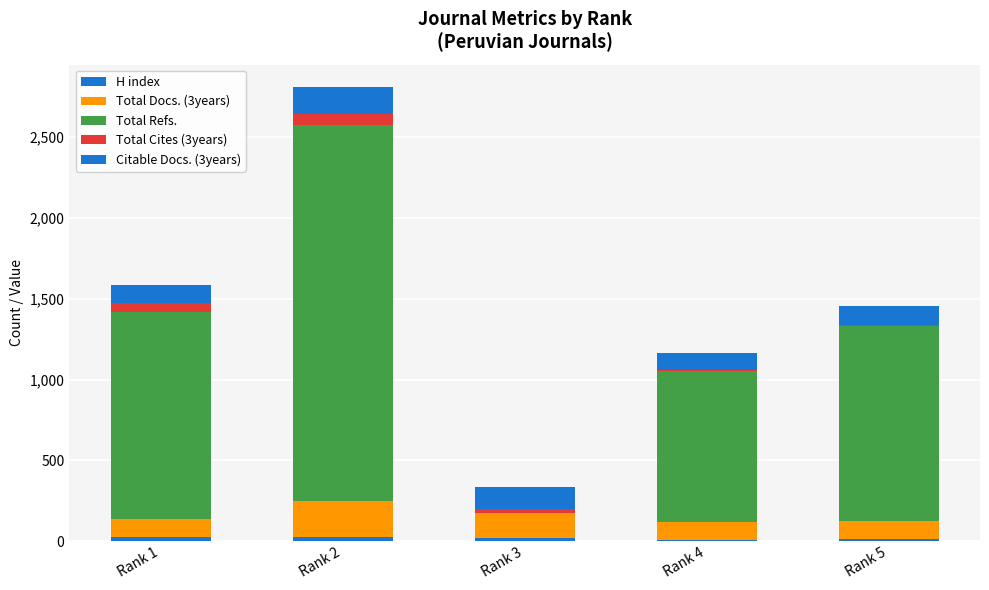

Which has a higher value, Rank 2 or Rank 4?

Rank 2